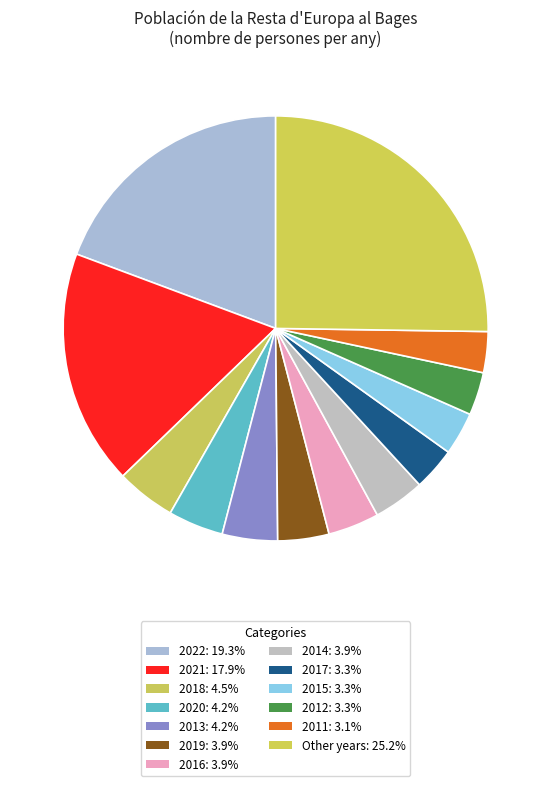

How many slices are in this pie chart?

13